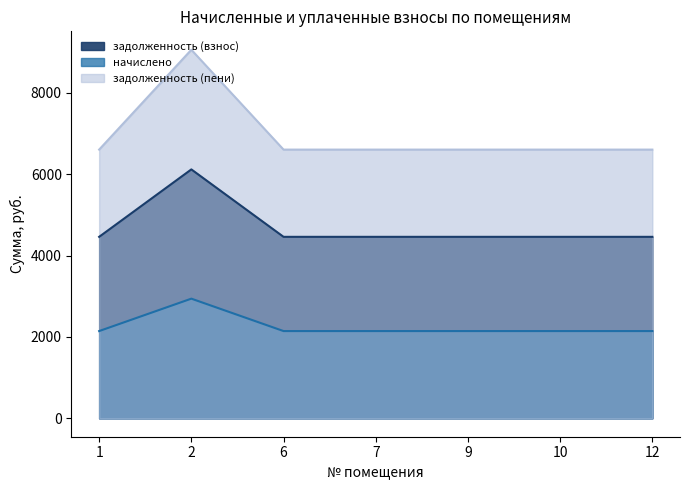

Count the number of categories in the chart.

7